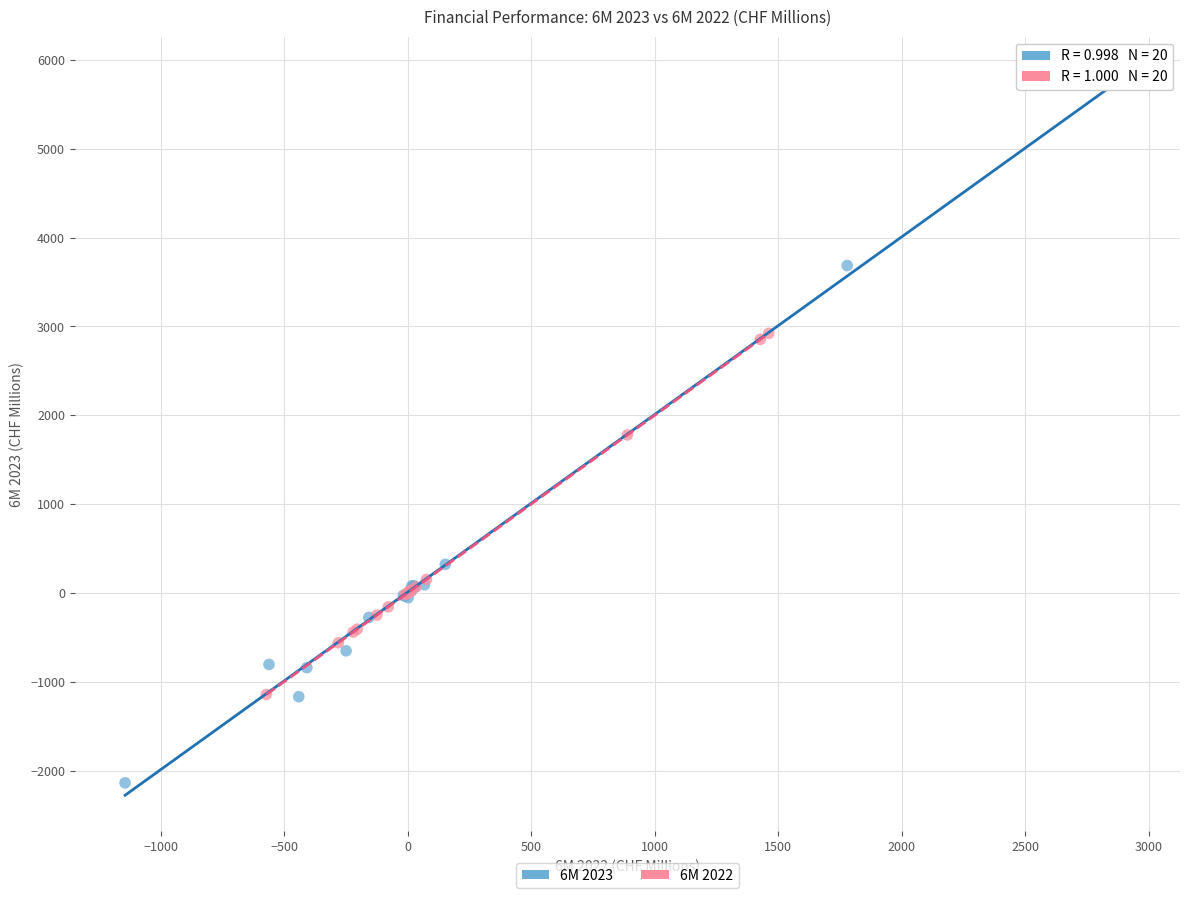

Which series has the largest Y range (max minus min)?

6M 2023